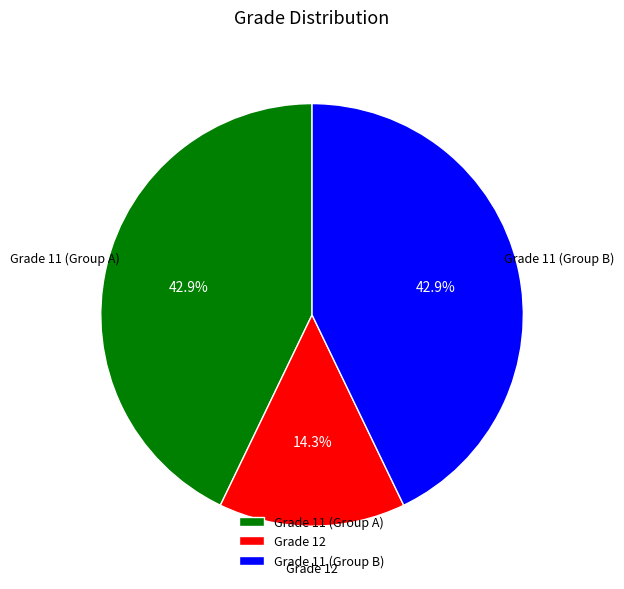

Which category has the smallest portion of the pie?

Grade 12